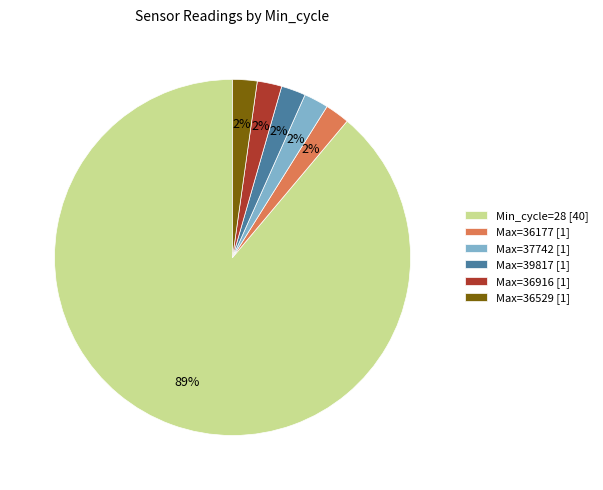

Which slice represents more than half of the pie?

Min_cycle=28 [40]